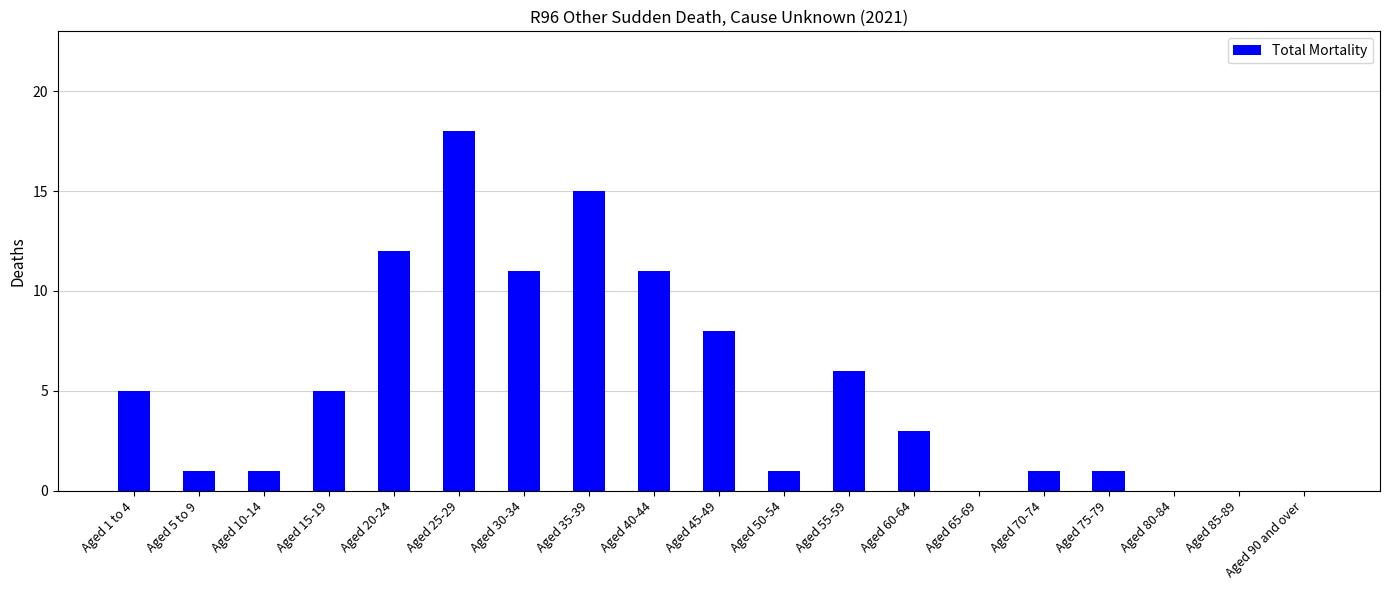

What is the maximum value shown in the chart?

18